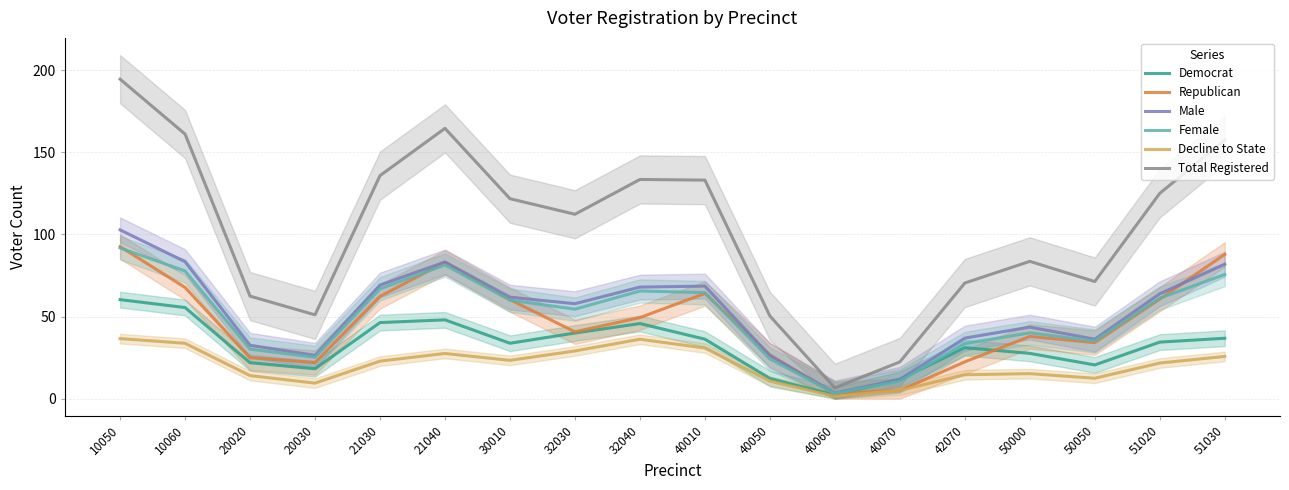

How many values in the Decline to State series exceed 22?

9